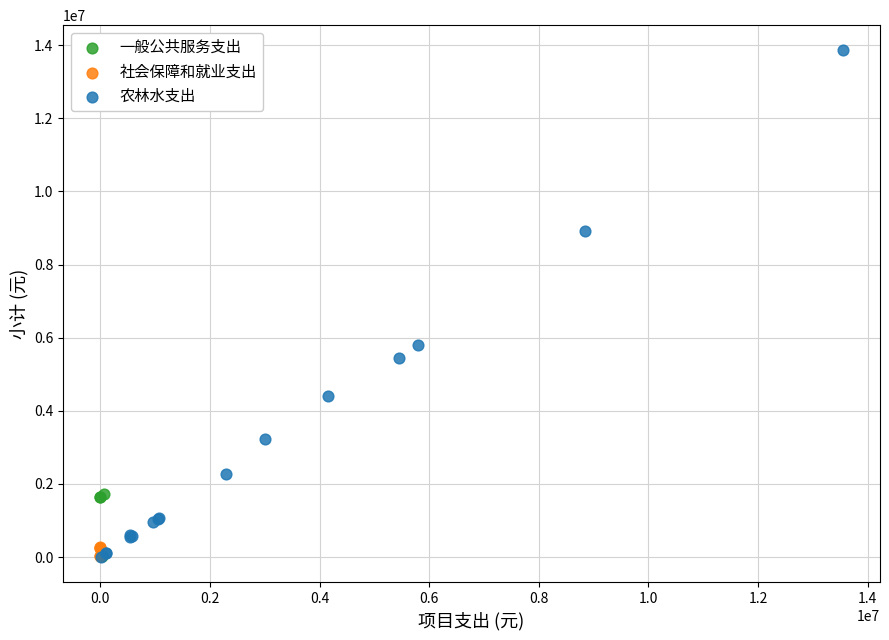

What are all the series names shown in the legend?

一般公共服务支出, 社会保障和就业支出, 农林水支出